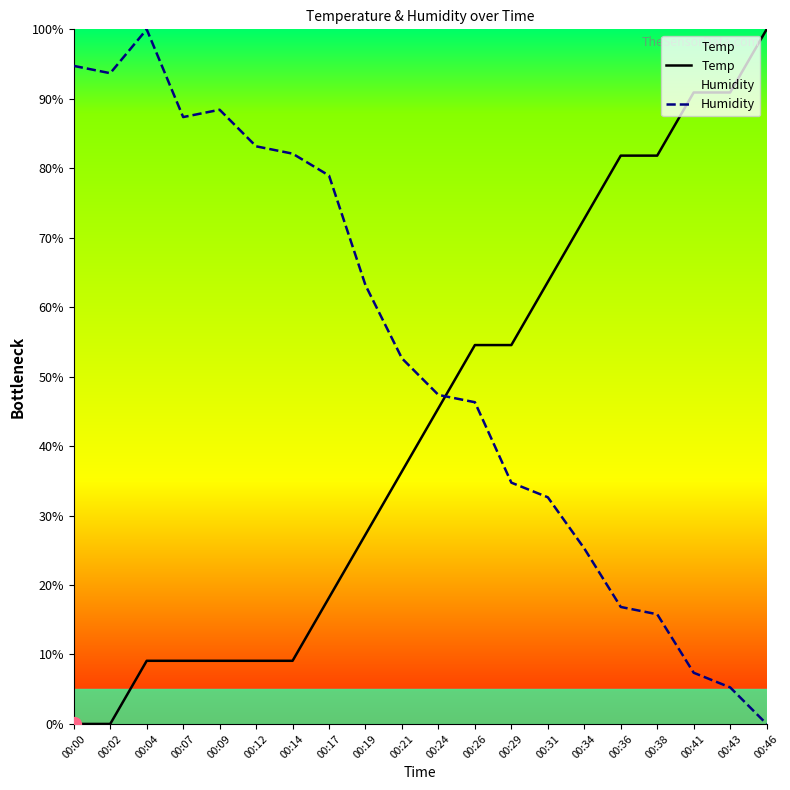

Count the number of categories in the chart.

20